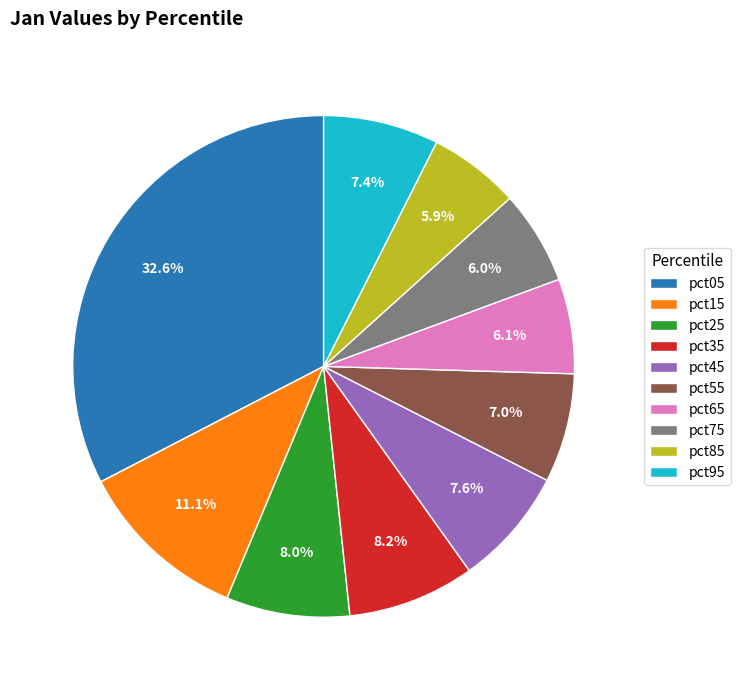

To the nearest percent, what is the difference between the largest and smallest slice percentages?

27%